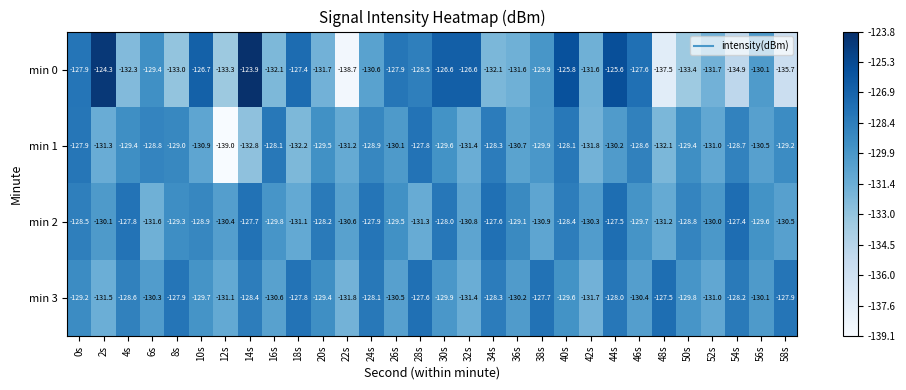

Rank the series by their maximum value, from highest to lowest.

min 0, min 2, min 3, min 1